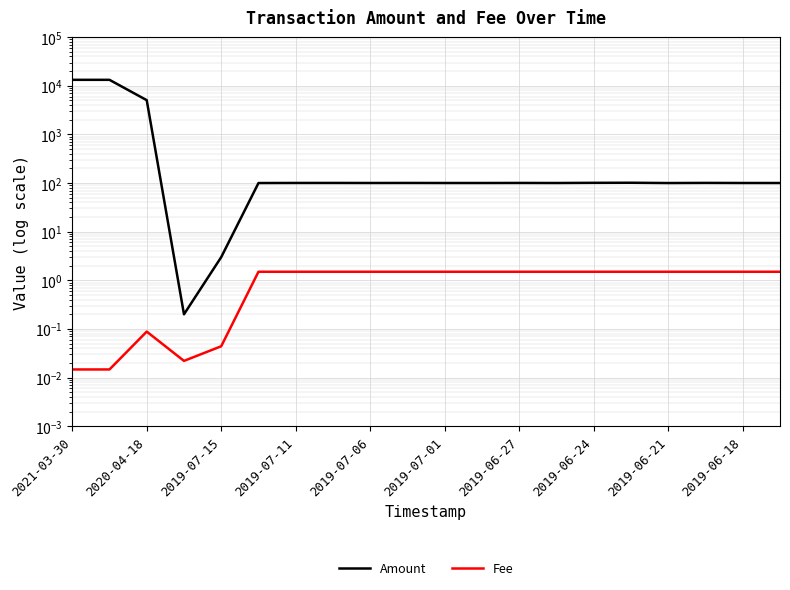

The value of Amount at 2019-07-06 is 144.4. True or false?

False